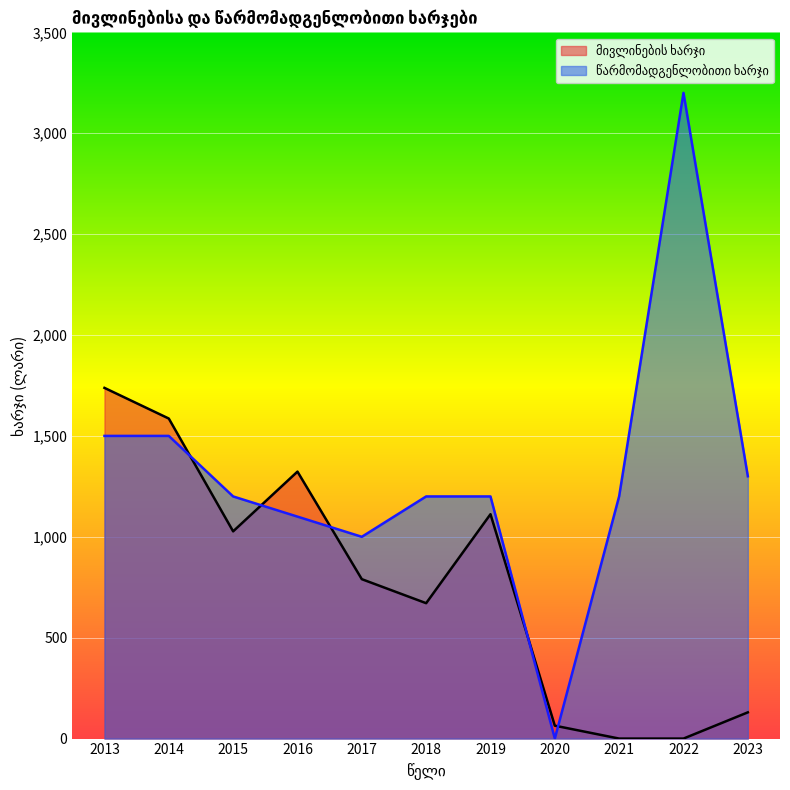

What is the total value across all series at 2016?

2423